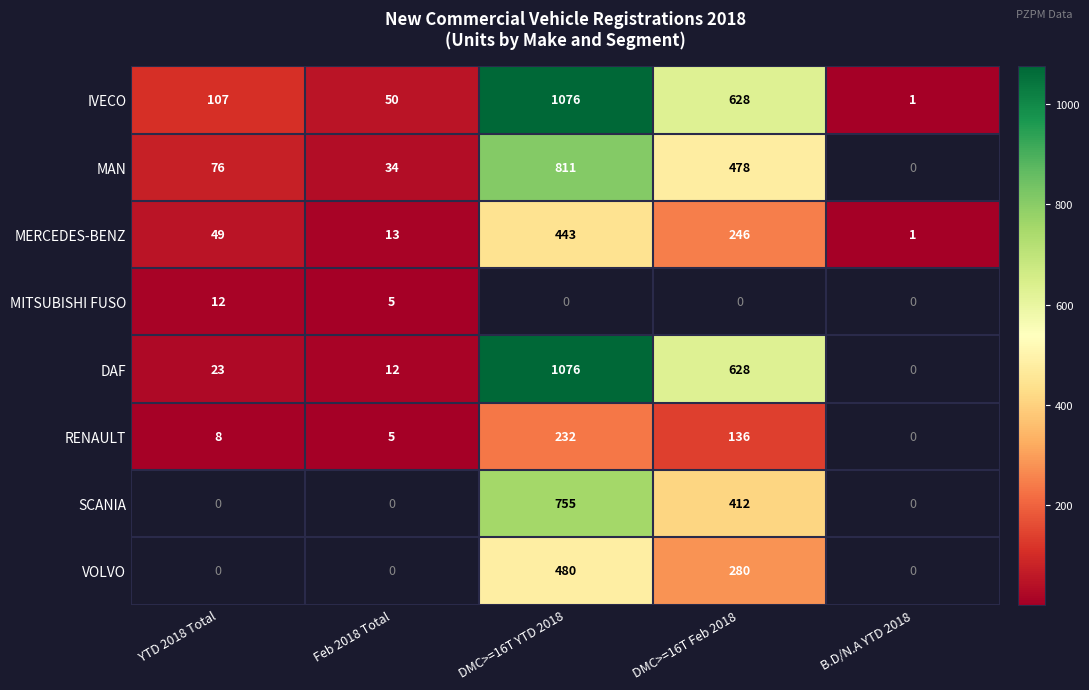

At which label is IVECO closest to 538?

DMC>=16T Feb 2018